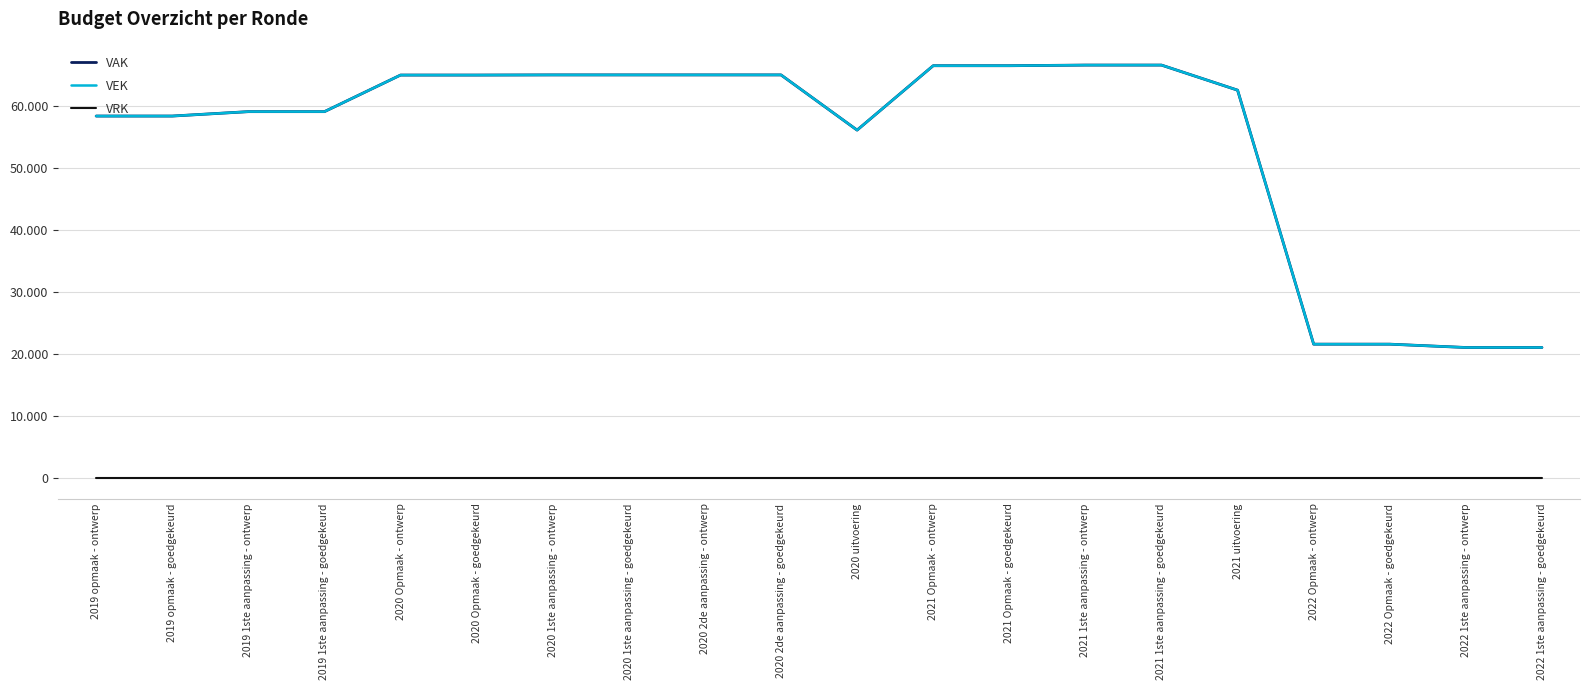

True or false: VAK and VEK intersect in this chart.

False